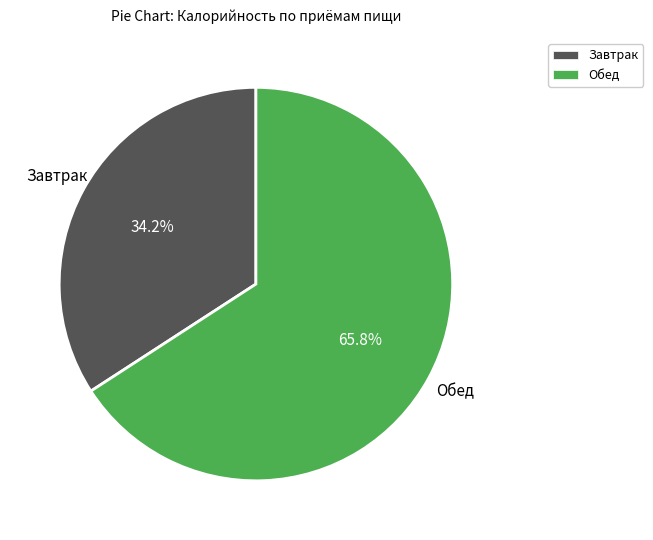

Between Завтрак and Обед, which is larger?

Обед